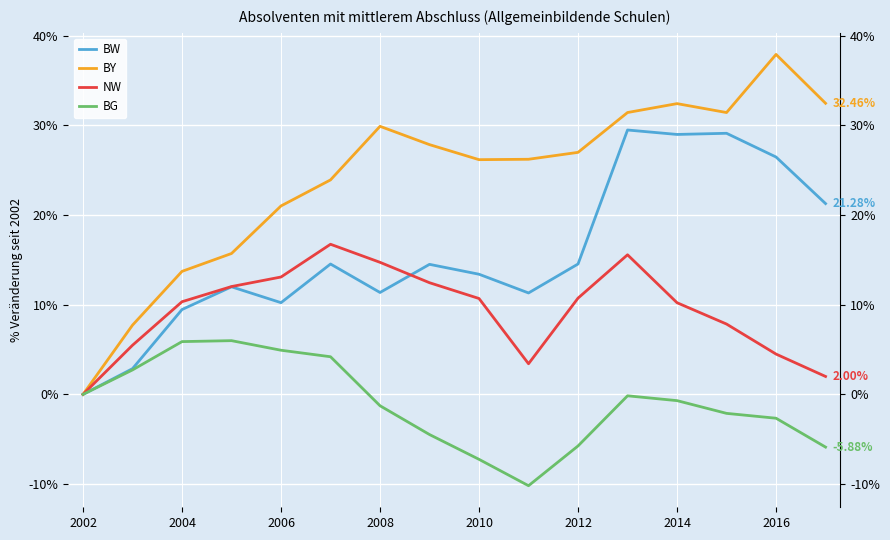

List the series in order of their peak value, lowest first.

BG, NW, BW, BY